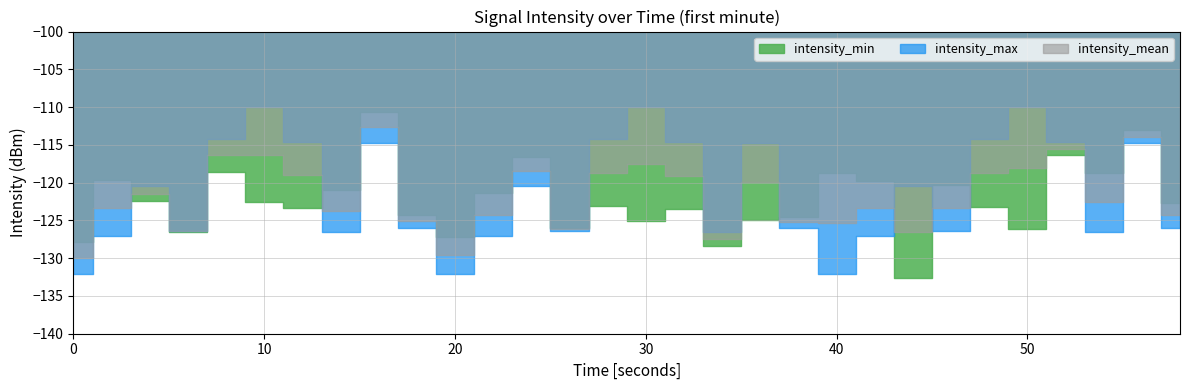

True or false: intensity_max has more than 1 points higher than both neighbors.

True